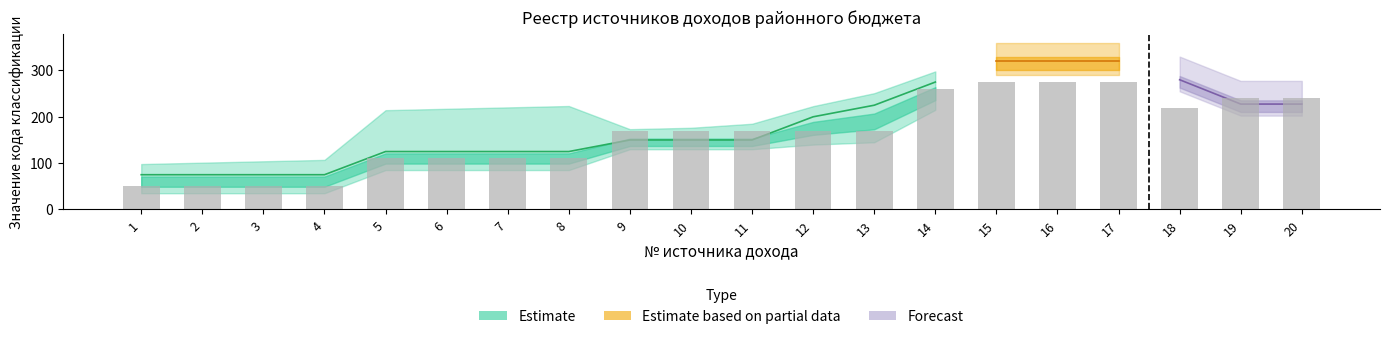

Which has a higher value, 19 or 5?

19